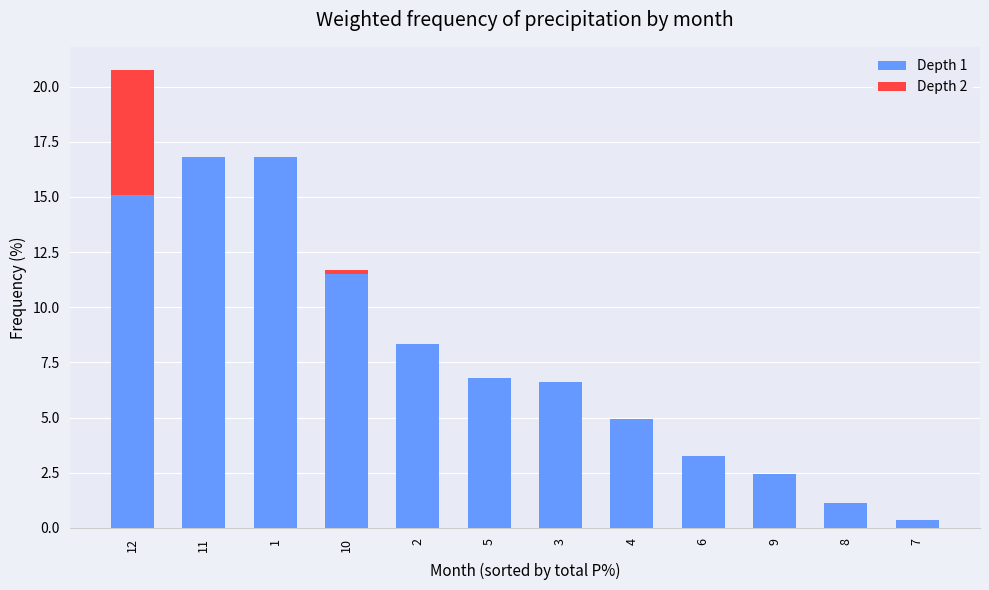

What is the sum of all Depth 1 values?

94.2